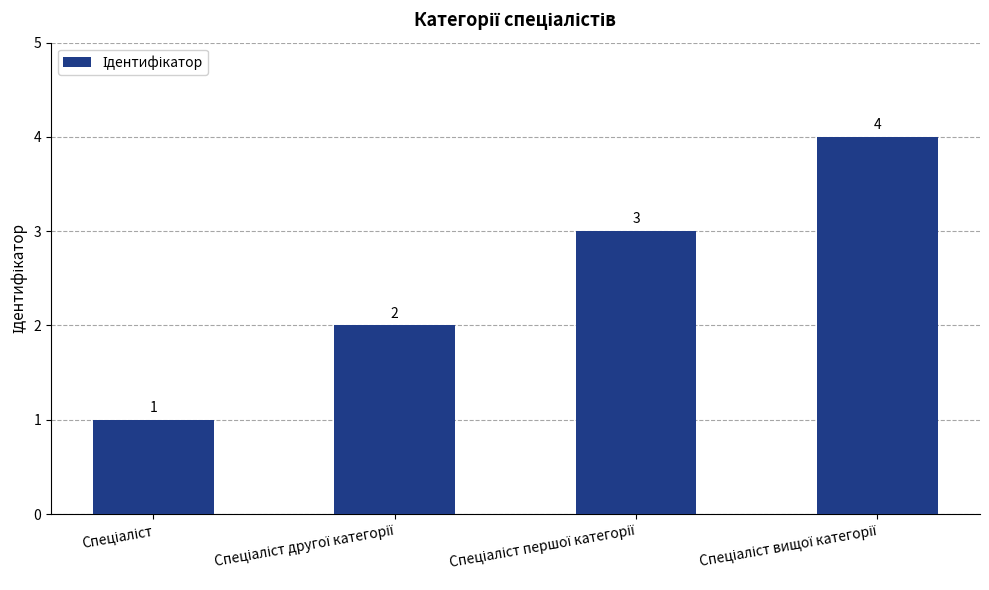

Count the values in the range 2 to 4.

3